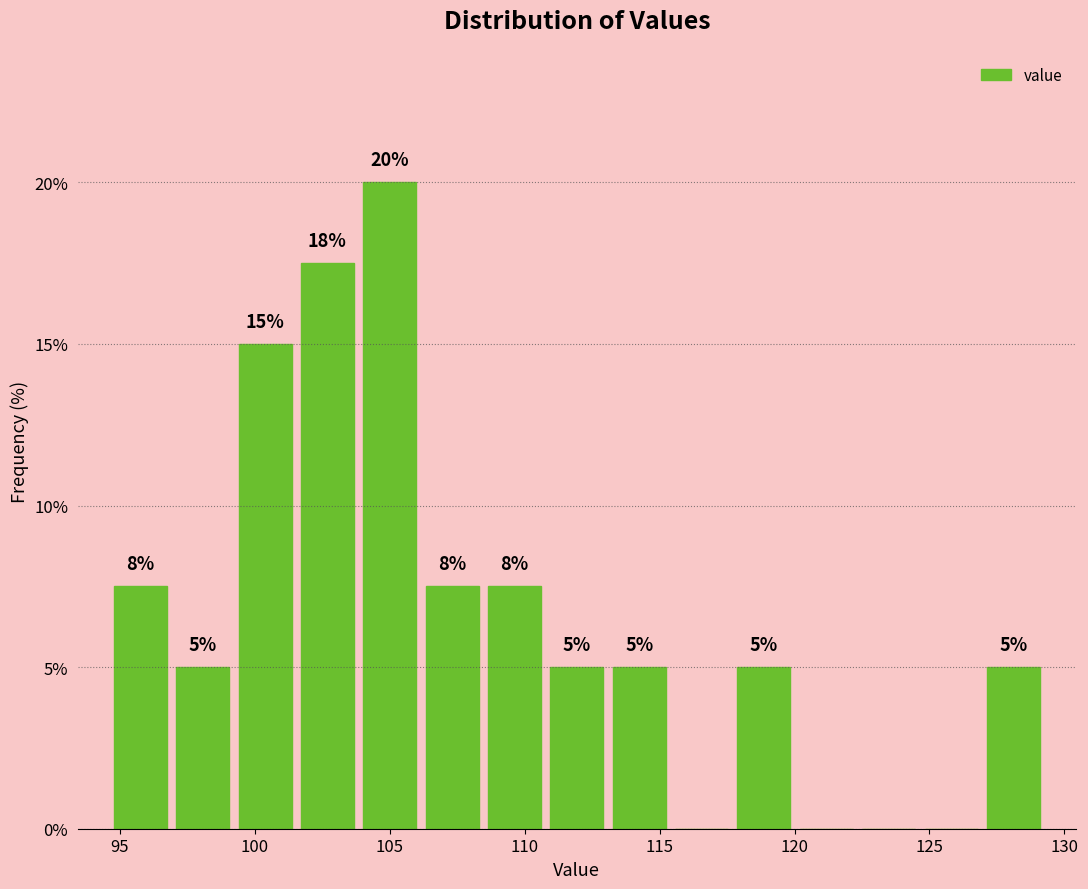

Over which range of the x-axis is the bar tallest?

104.0 to 106.0